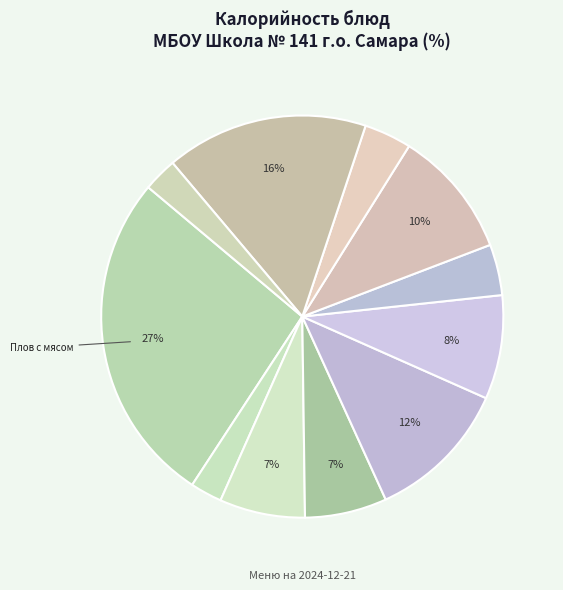

Rank the categories by value from lowest to highest.

Чай с сахаром, Чай с яблоками, Хлеб ржаной, Компот из сухофруктов, Рассольник Ленинградский, Хлеб пшеничный (завтрак), Каша гречневая, Хлеб пшеничный (обед), Котлеты Деликатесные, Ватрушка с повидлом, Плов с мясом